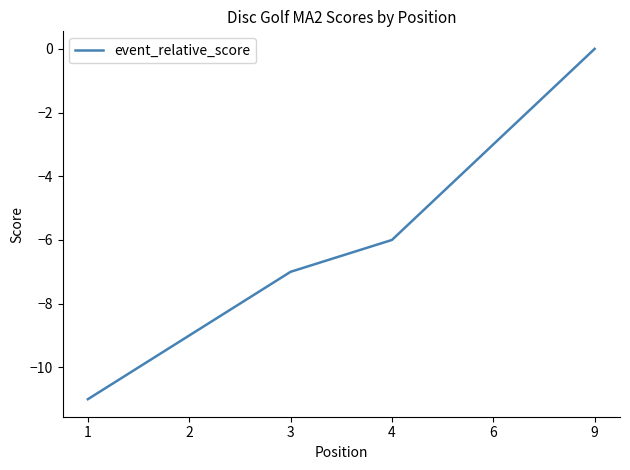

Which has a higher value, 1 or 6?

6